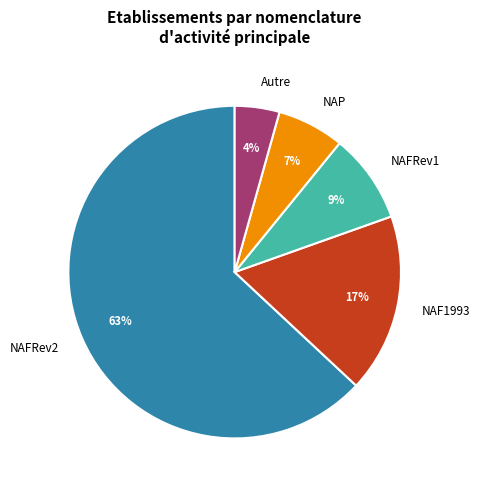

How many segments does this pie chart have?

5